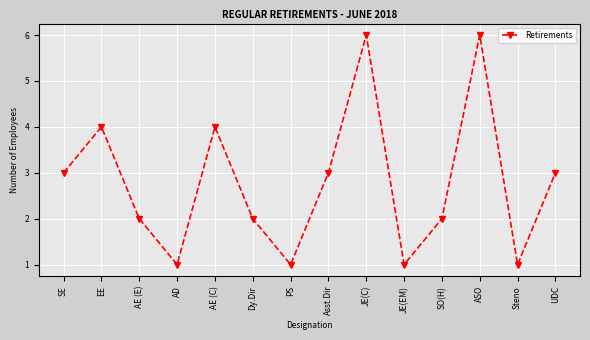

What is the average value?

3